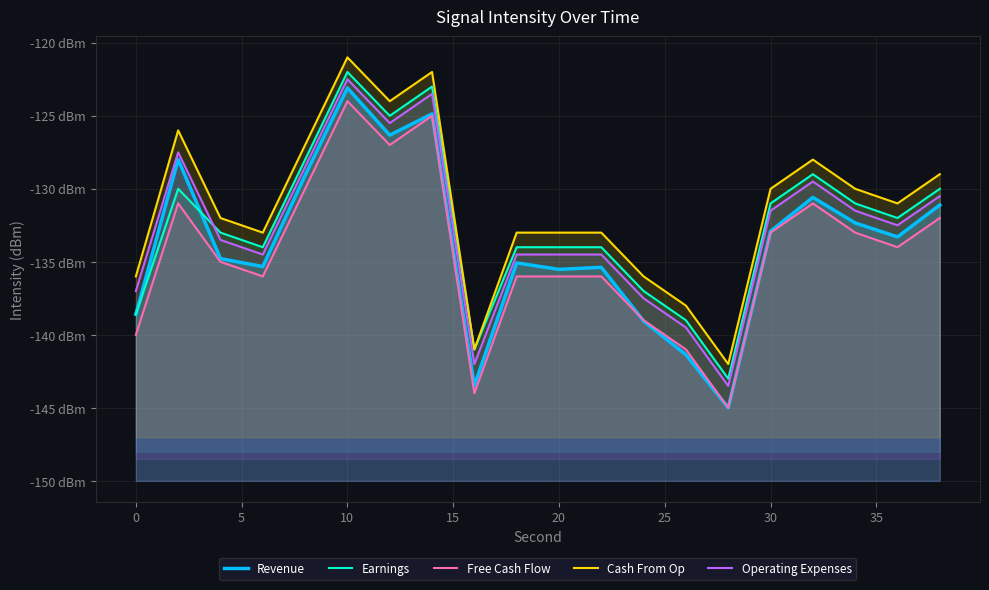

True or false: Revenue and Operating Expenses intersect in this chart.

False